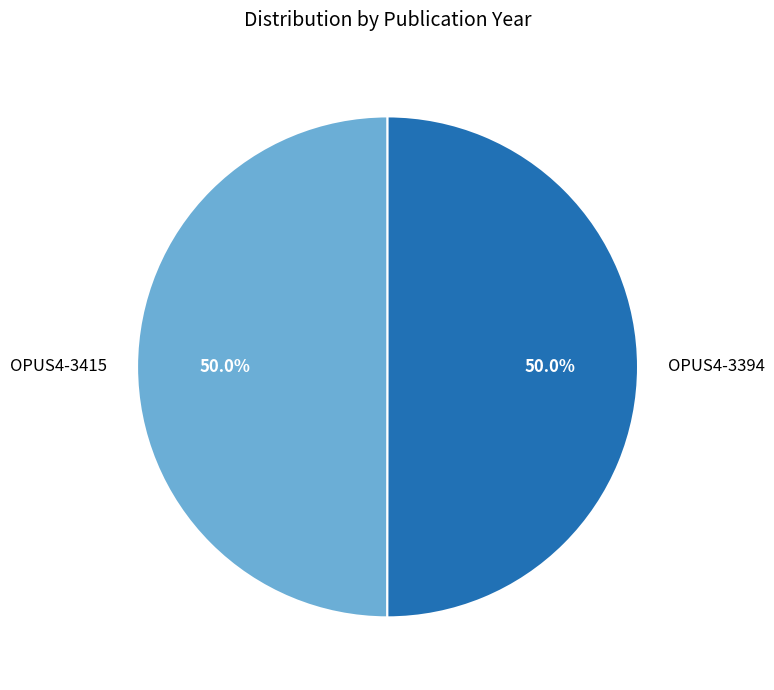

Is the sum of OPUS4-3394 and OPUS4-3415 greater than half?

Yes